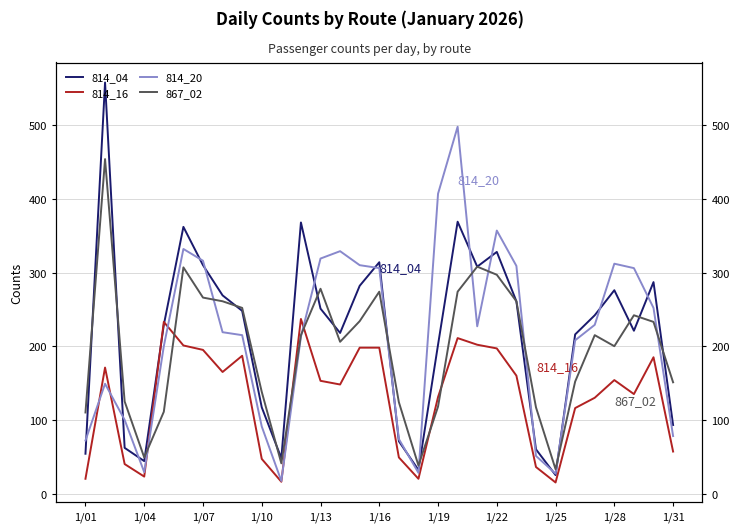

After their last crossing, which series has the higher values: 867_02 or 814_20?

867_02